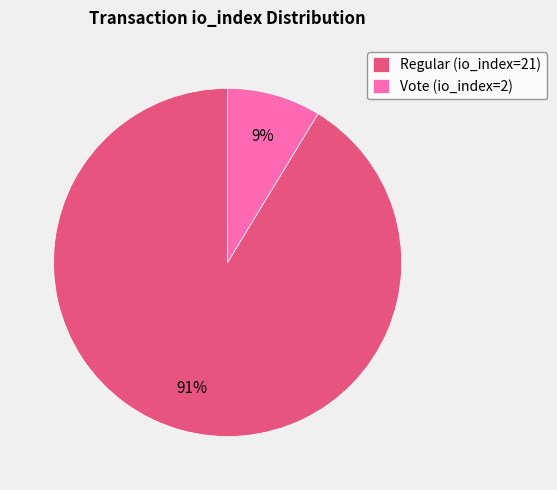

True or false: Regular (io_index=21) accounts for 91% of the total.

True